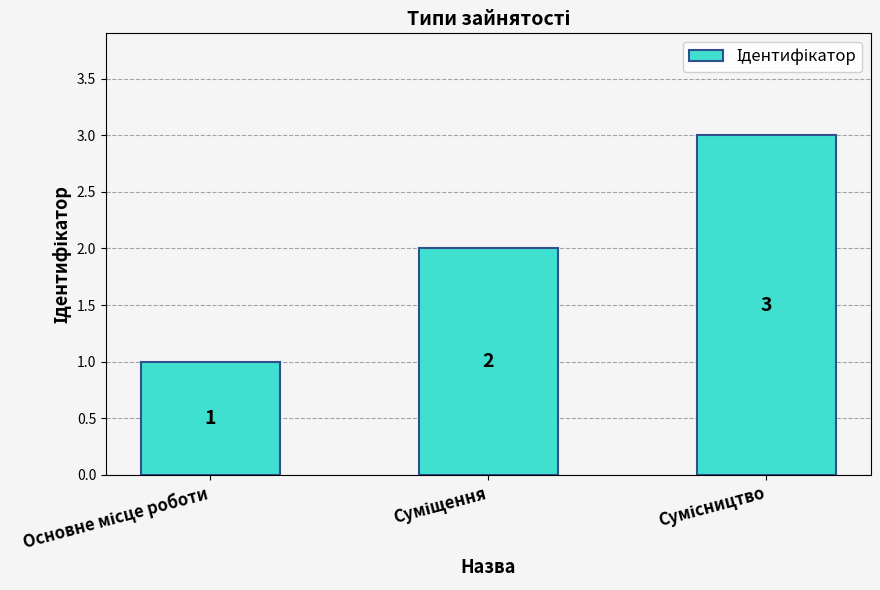

What is the greatest value displayed?

3